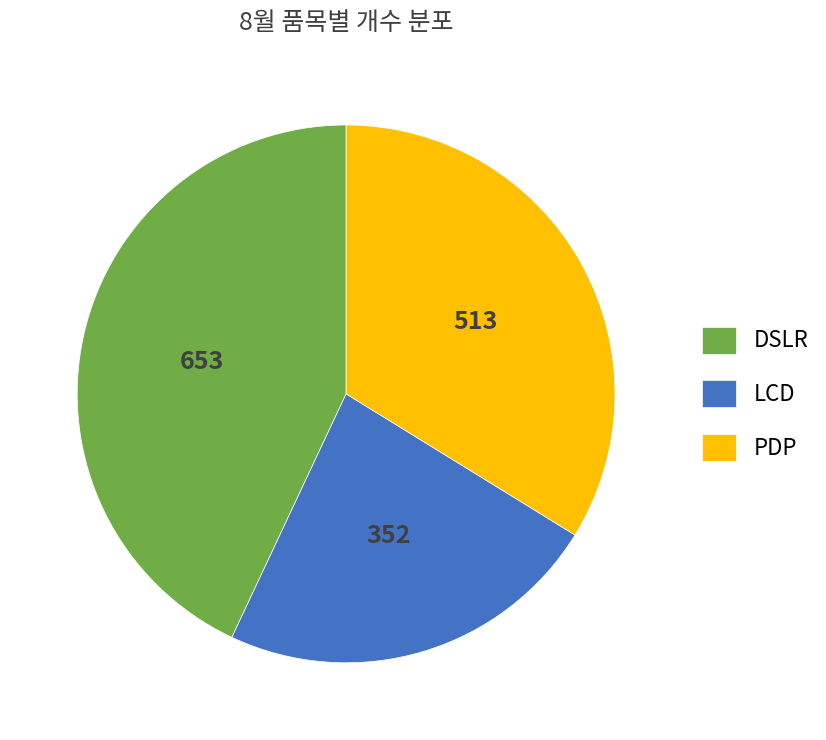

Count the number of slices in the pie.

3